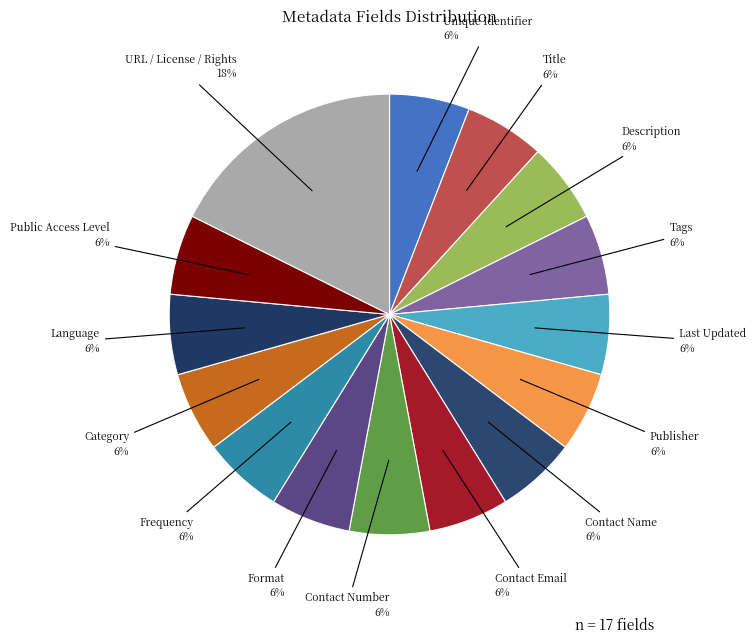

To the nearest percent, what portion does Contact Name represent?

6%